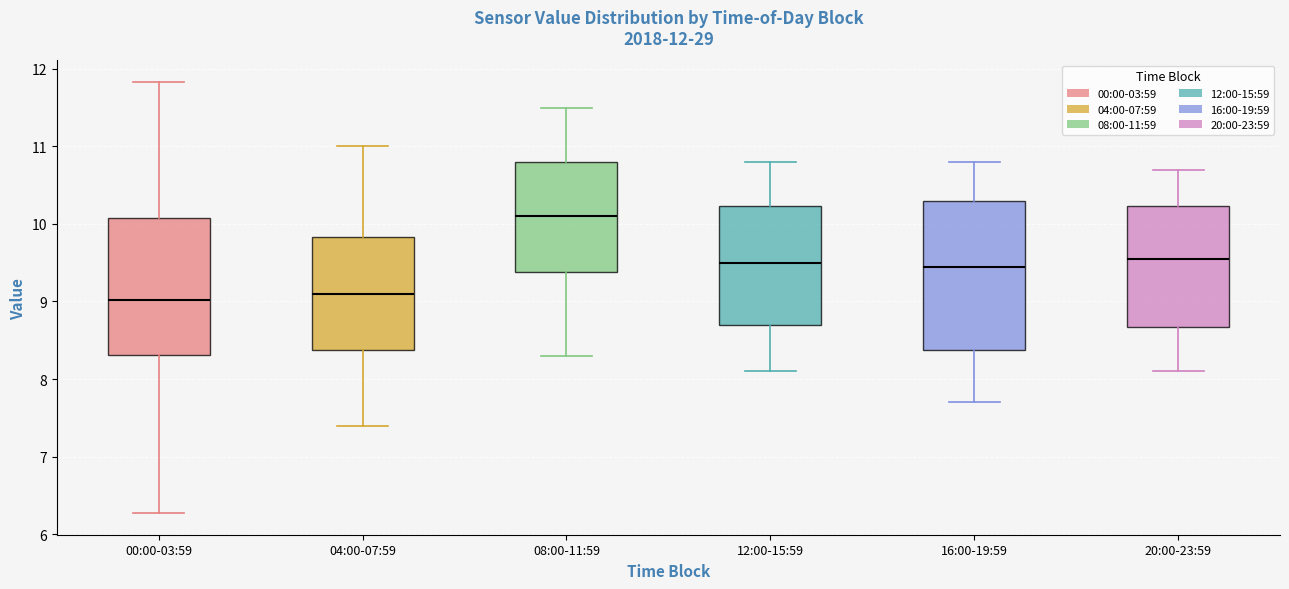

Comparing the boxes themselves (not the whiskers), which one is the tallest?

16:00-19:59